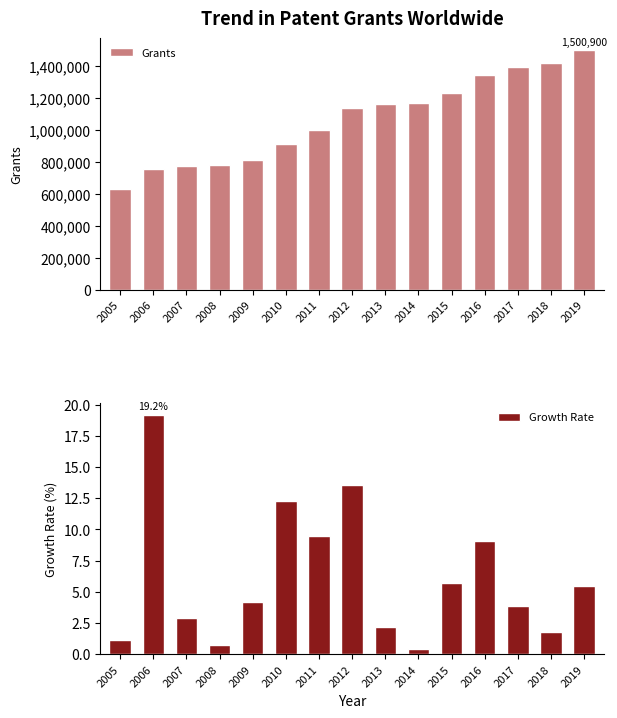

At which label is Grants closest to 1067000?

2011